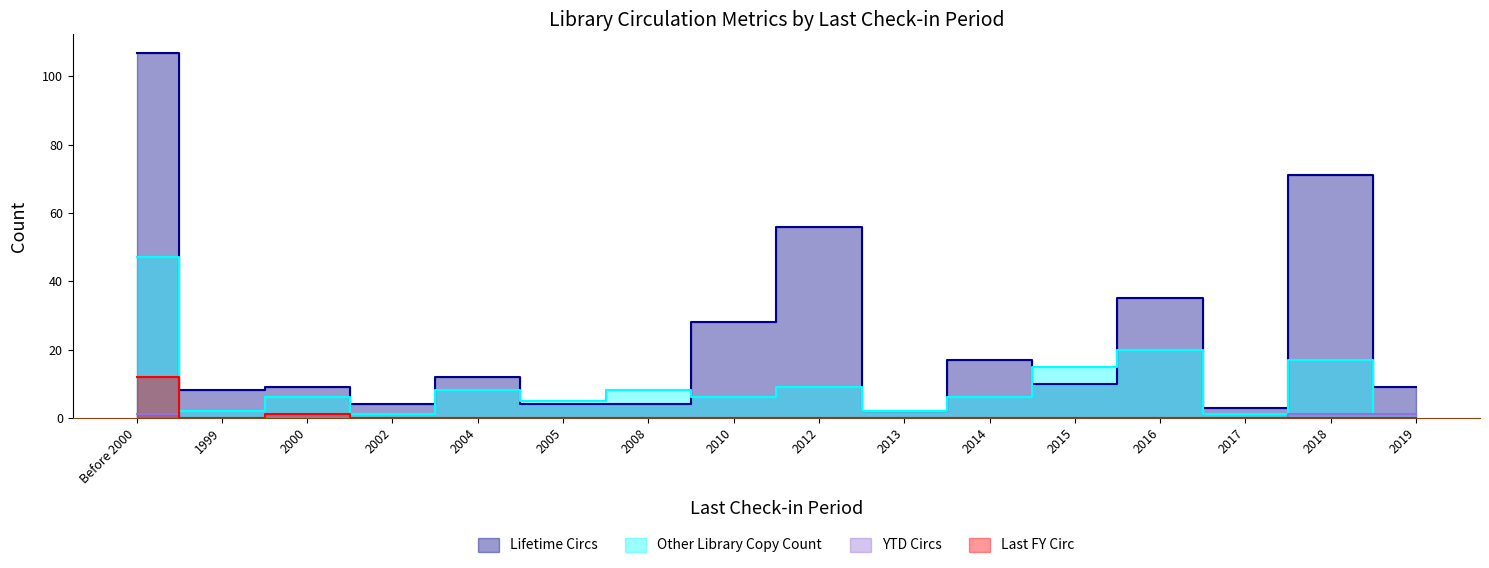

True or false: Other Library Copy Count and YTD Circs cross at least once.

False